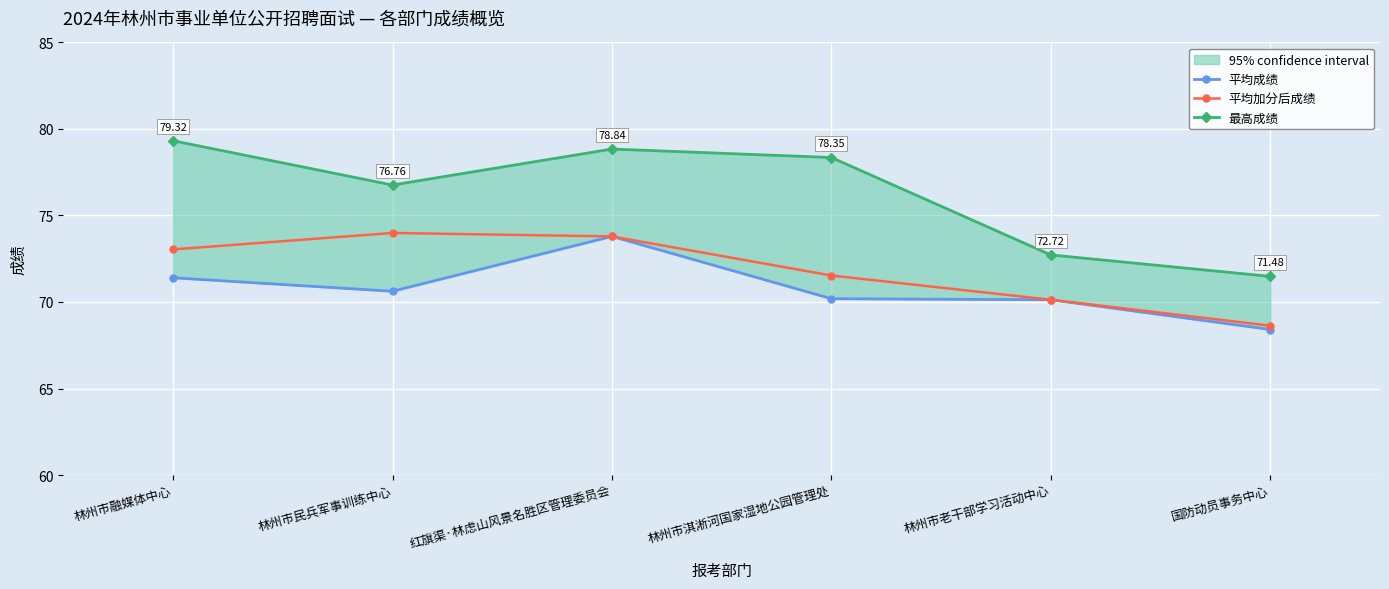

How many series are shown in this chart?

3